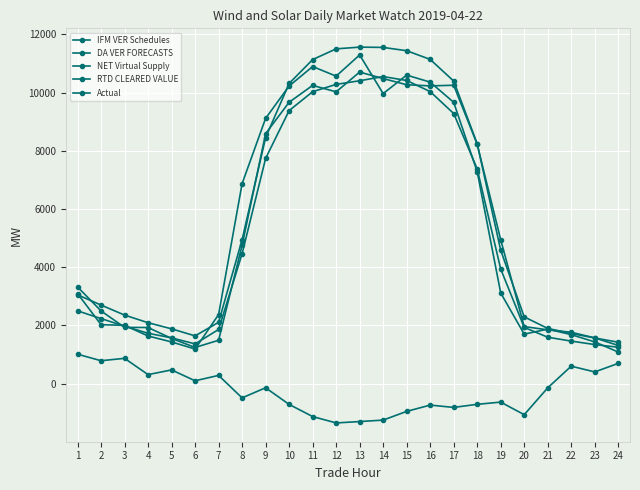

What is the sum of all DA VER FORECASTS values?

140014.1